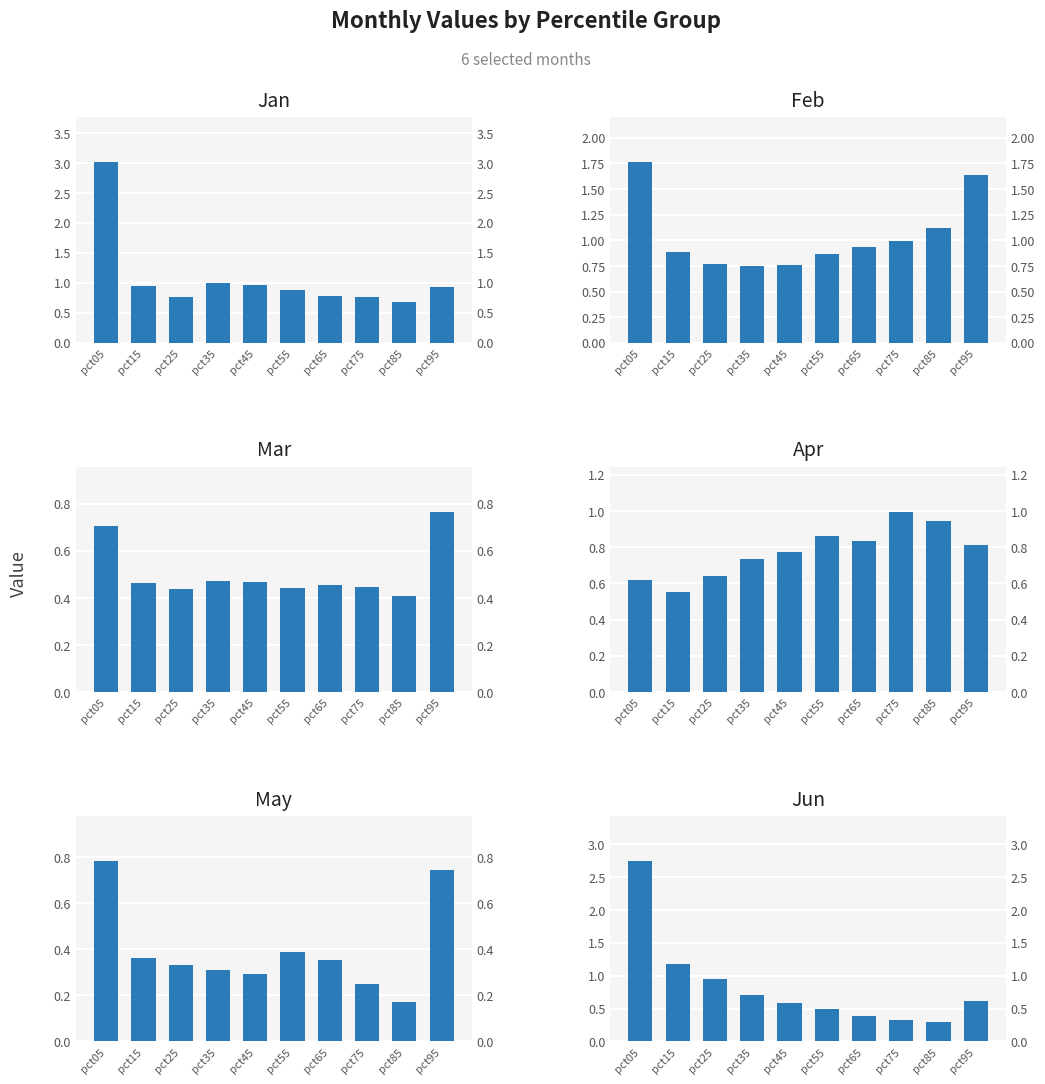

Reading left to right, list all the values displayed in this chart.

Jan: pct05=3.0	pct15=0.9	pct25=0.8	pct35=1.0	pct45=1.0	pct55=0.9	pct65=0.8	pct75=0.8	pct85=0.7	pct95=0.9
Feb: pct05=1.8	pct15=0.9	pct25=0.8	pct35=0.8	pct45=0.8	pct55=0.9	pct65=0.9	pct75=1.0	pct85=1.1	pct95=1.6
Mar: pct05=0.7	pct15=0.5	pct25=0.4	pct35=0.5	pct45=0.5	pct55=0.4	pct65=0.5	pct75=0.4	pct85=0.4	pct95=0.8
Apr: pct05=0.6	pct15=0.6	pct25=0.6	pct35=0.7	pct45=0.8	pct55=0.9	pct65=0.8	pct75=1.0	pct85=0.9	pct95=0.8
May: pct05=0.8	pct15=0.4	pct25=0.3	pct35=0.3	pct45=0.3	pct55=0.4	pct65=0.4	pct75=0.3	pct85=0.2	pct95=0.7
Jun: pct05=2.7	pct15=1.2	pct25=0.9	pct35=0.7	pct45=0.6	pct55=0.5	pct65=0.4	pct75=0.3	pct85=0.3	pct95=0.6